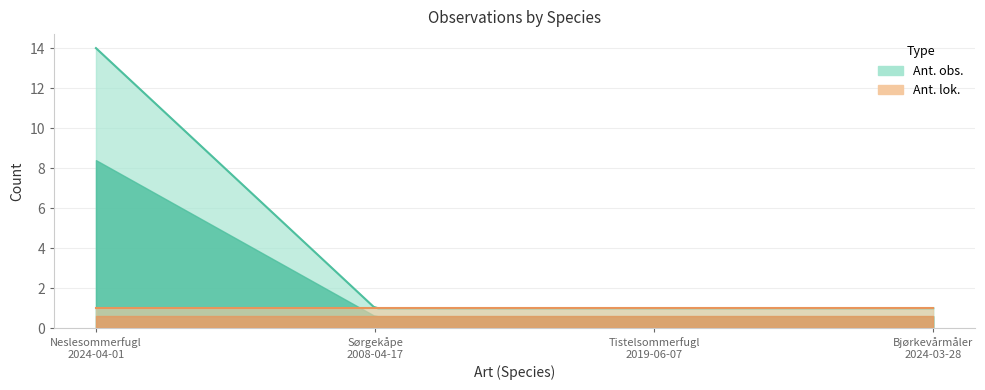

True or false: Ant. obs. has more than 2 interior local peaks.

False